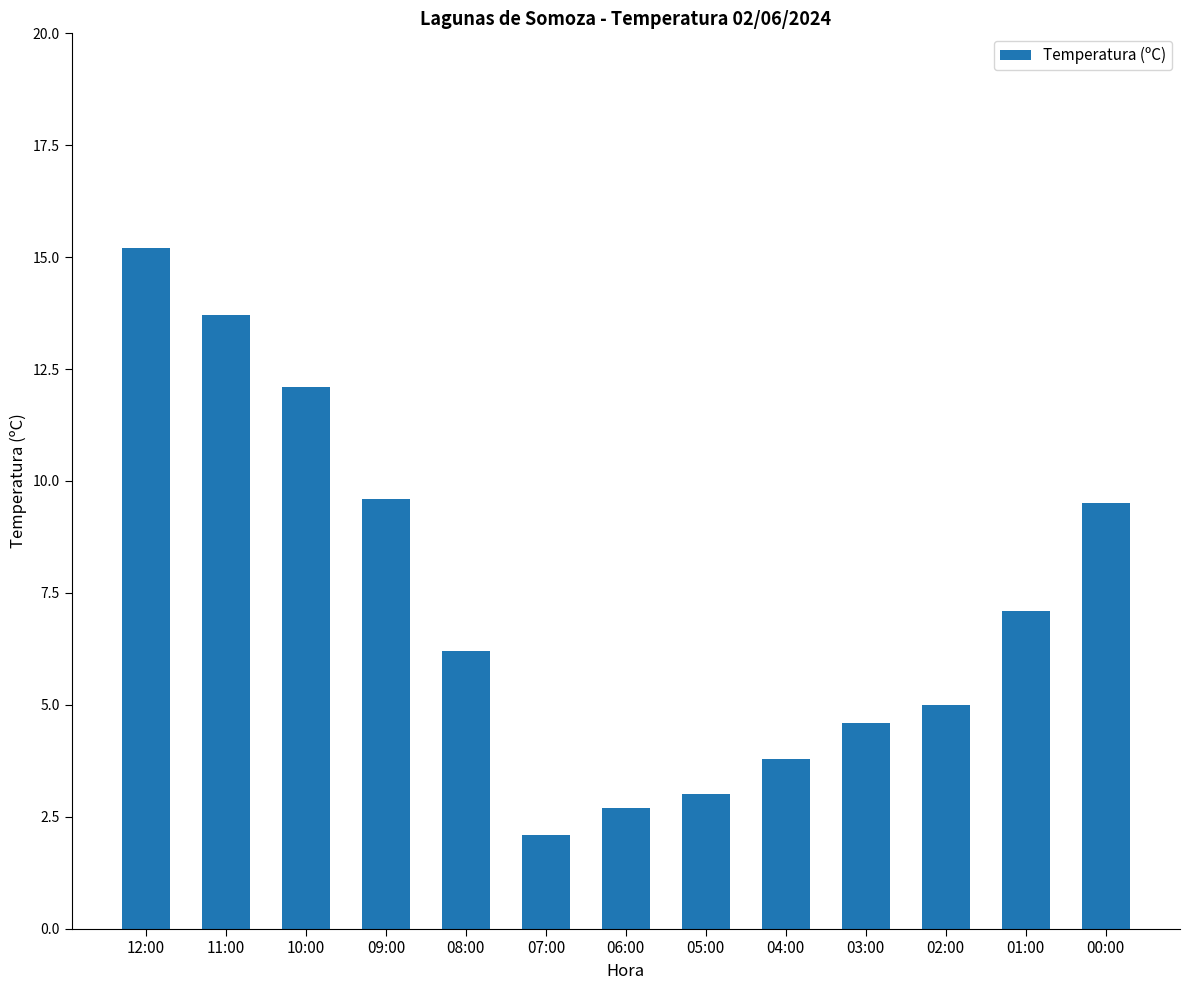

Count the number of data series in this chart.

1